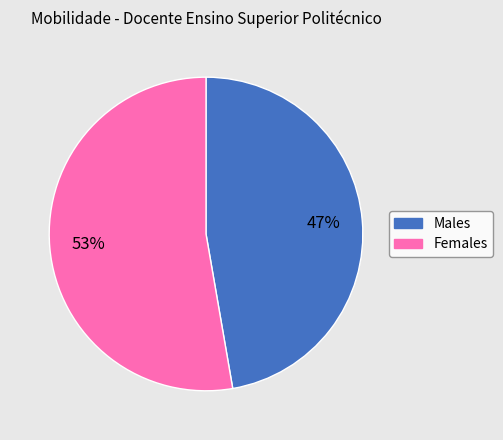

Does any single category account for the majority?

Yes